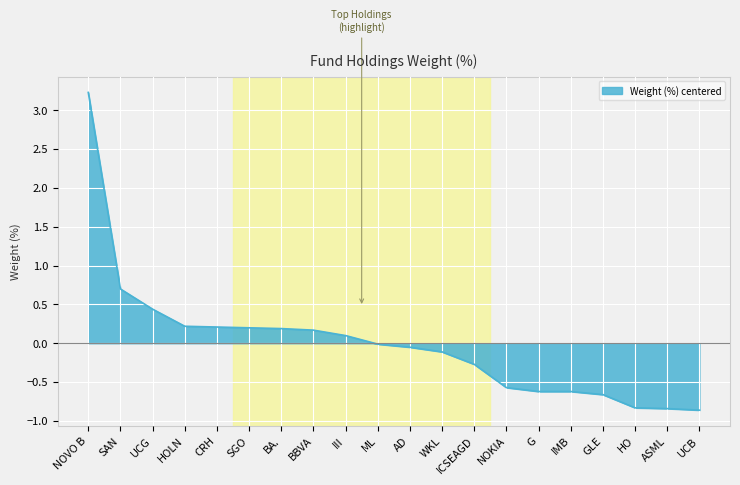

At which label is the value closest to 1?

SAN